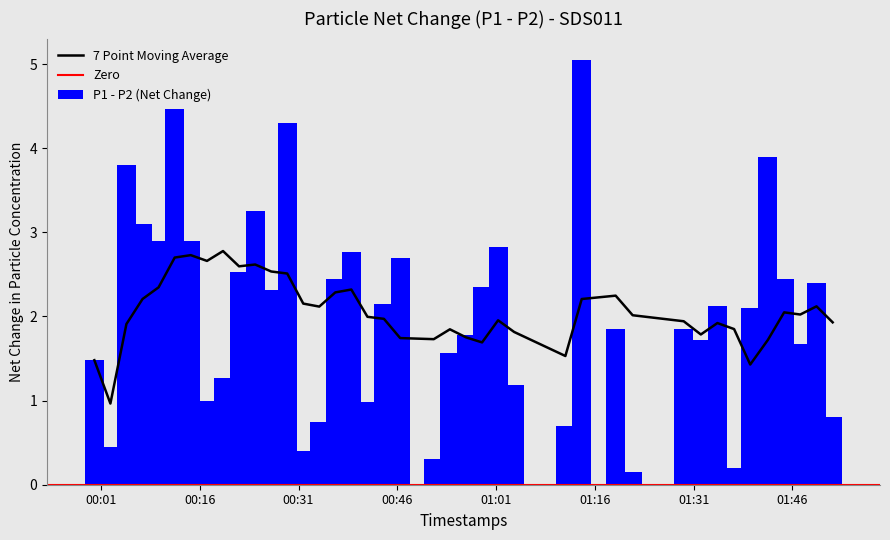

How many values in the P1 - P2 (Net Change) series exceed 2?

21